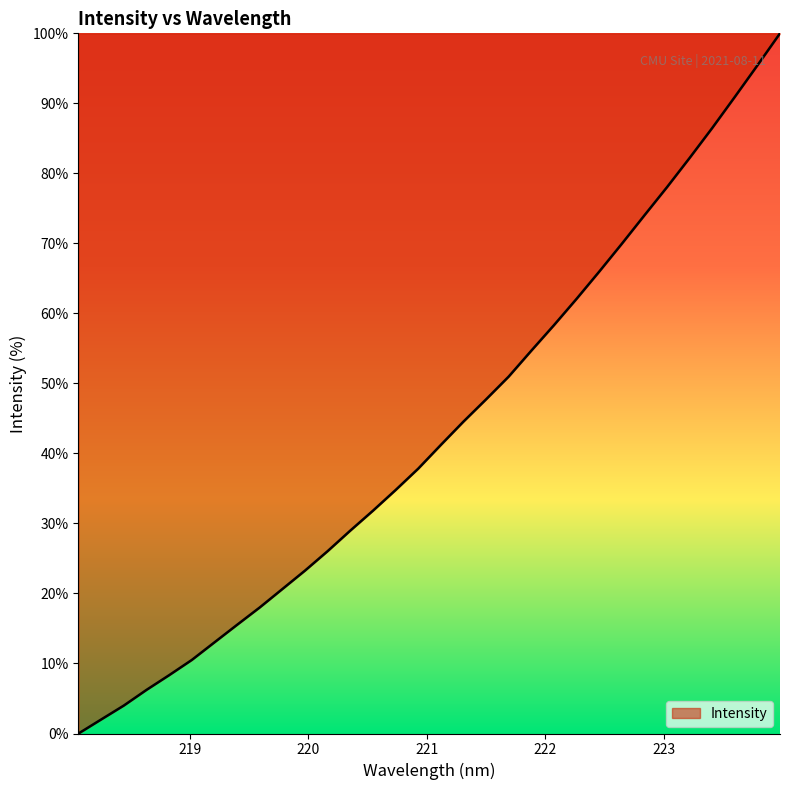

What is the maximum value shown in the chart?

100.0